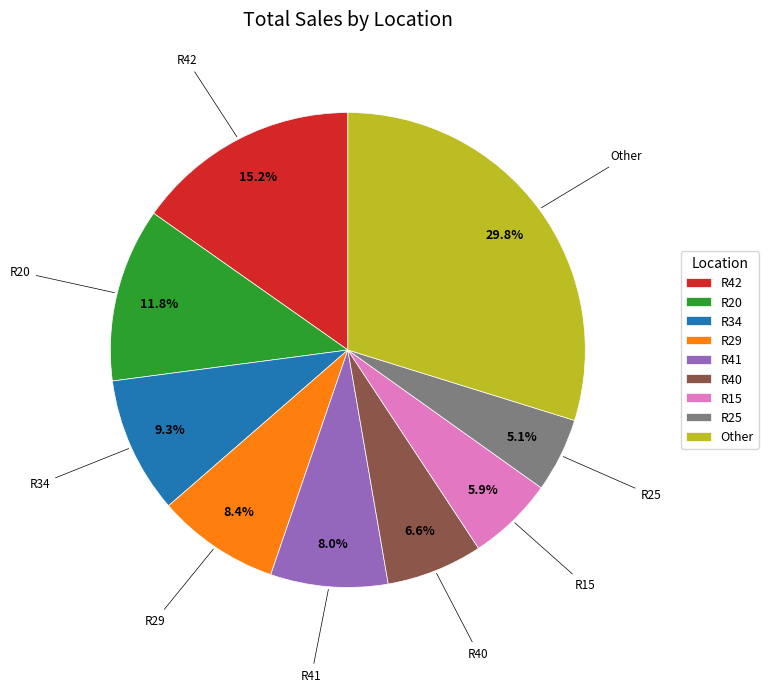

Between R42 and R41, which is larger?

R42